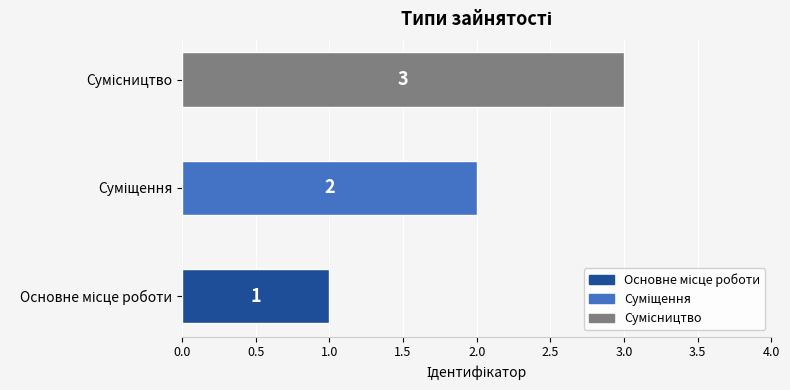

Does the chart contain any negative values?

No